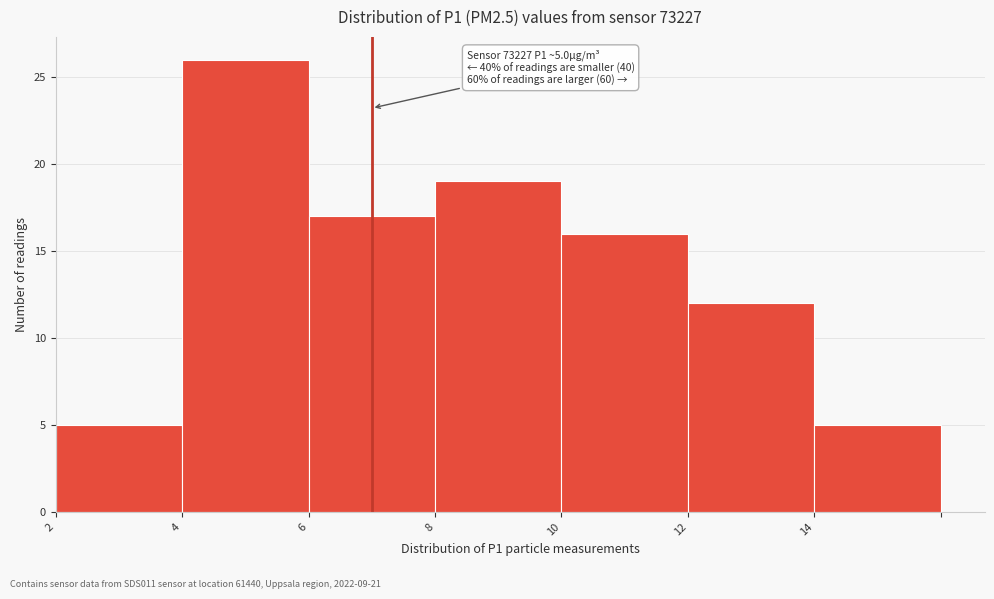

Reading left to right, what are all the values shown in this chart?

2=5	4=26	6=17	8=19	10=16	12=12	14=5